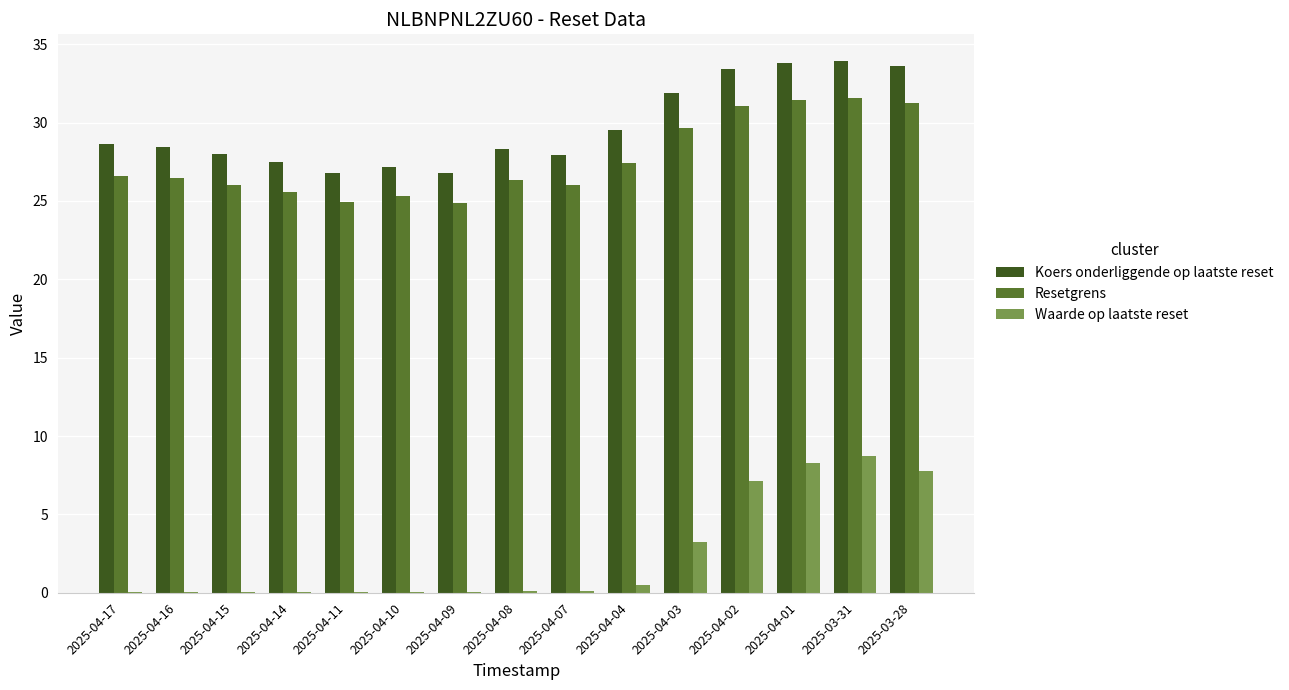

Which series has the largest range (max minus min)?

Waarde op laatste reset